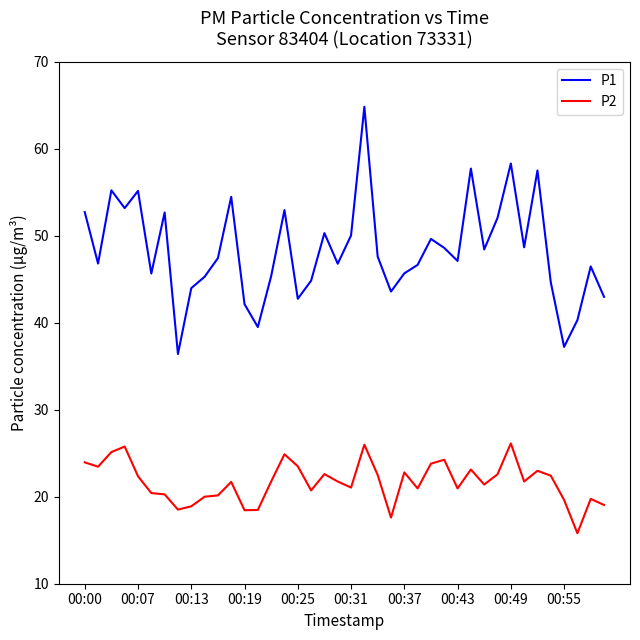

Rank the series by their maximum value, from lowest to highest.

P2, P1